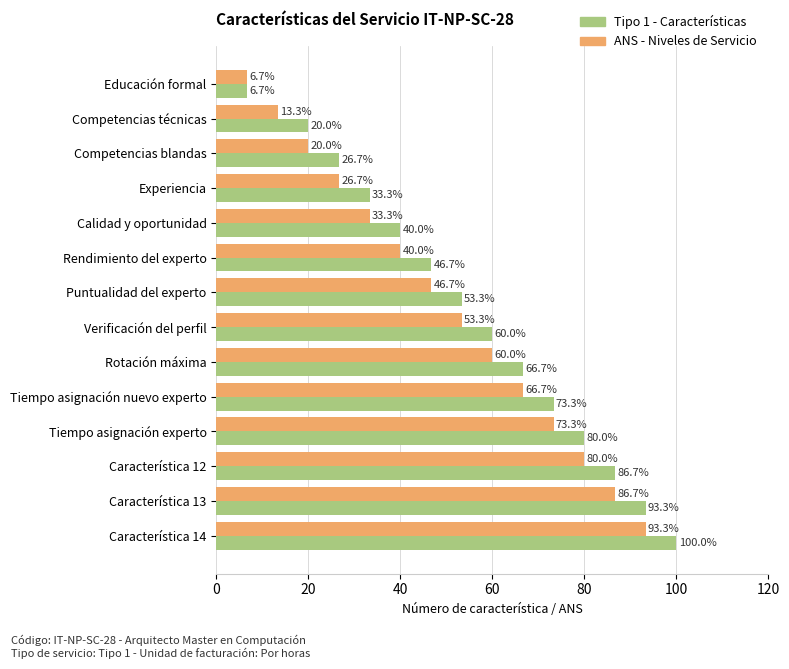

Which label corresponds to the smallest value in the chart?

Educación formal